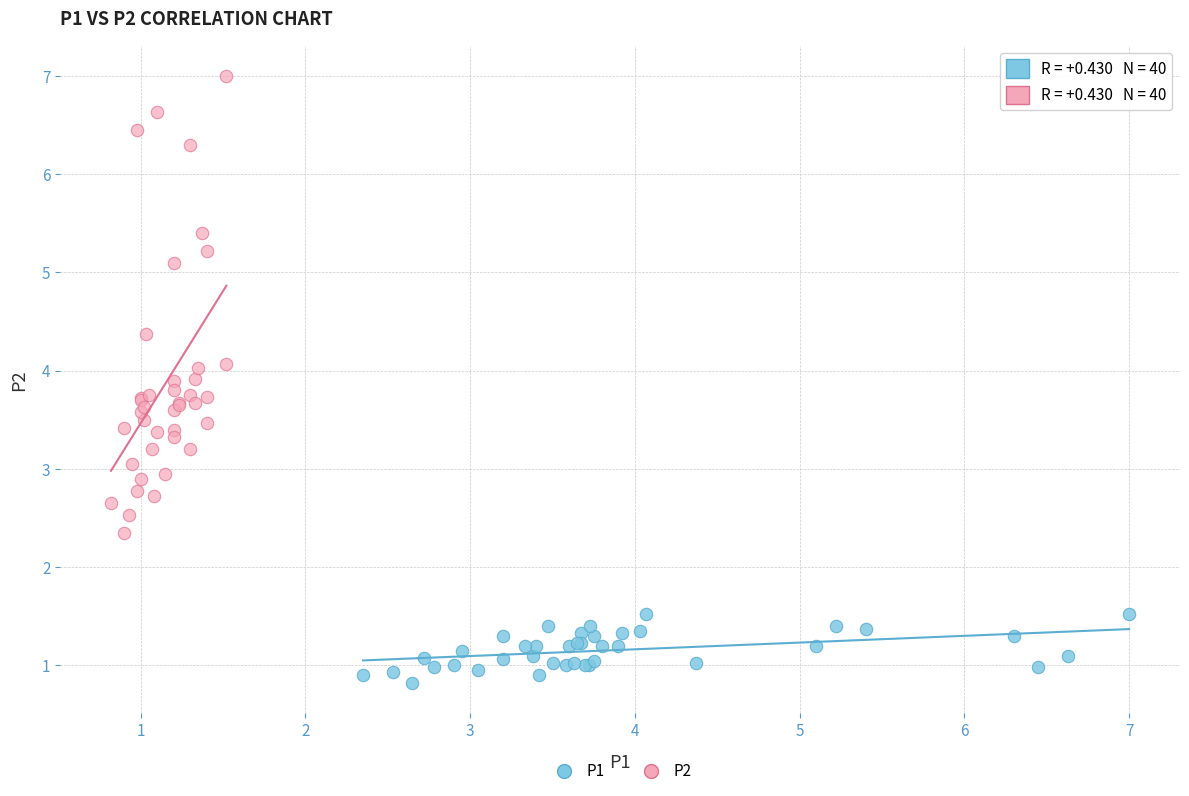

Which series reaches the minimum Y coordinate?

P1